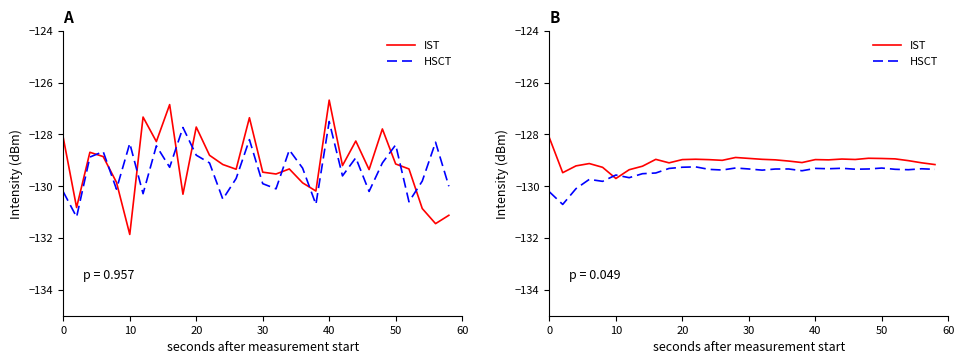

Reading right to left, extract all data points from this chart.

IST: -129.2	-129.1	-129.0	-128.9	-128.9	-128.9	-129.0	-128.9	-129.0	-129.0	-129.1	-129.0	-129.0	-129.0	-128.9	-128.9	-129.0	-129.0	-129.0	-129.0	-129.1	-129.0	-129.2	-129.4	-129.7	-129.3	-129.1	-129.2	-129.5	-128.1
HSCT: -129.3	-129.3	-129.4	-129.3	-129.3	-129.3	-129.3	-129.3	-129.3	-129.3	-129.4	-129.3	-129.3	-129.4	-129.3	-129.3	-129.4	-129.3	-129.3	-129.3	-129.3	-129.5	-129.5	-129.7	-129.6	-129.8	-129.7	-130.1	-130.7	-130.2